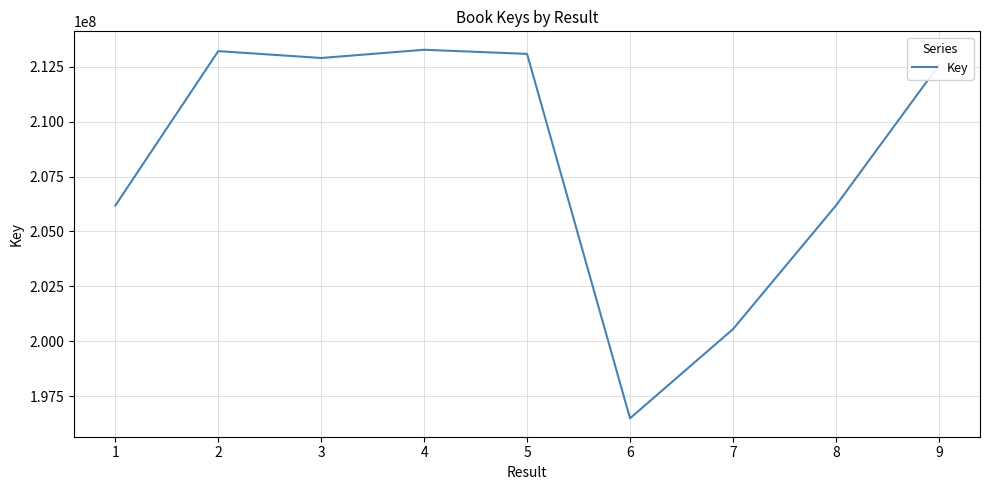

What is the sum of the values at 1 and 7?

406734738